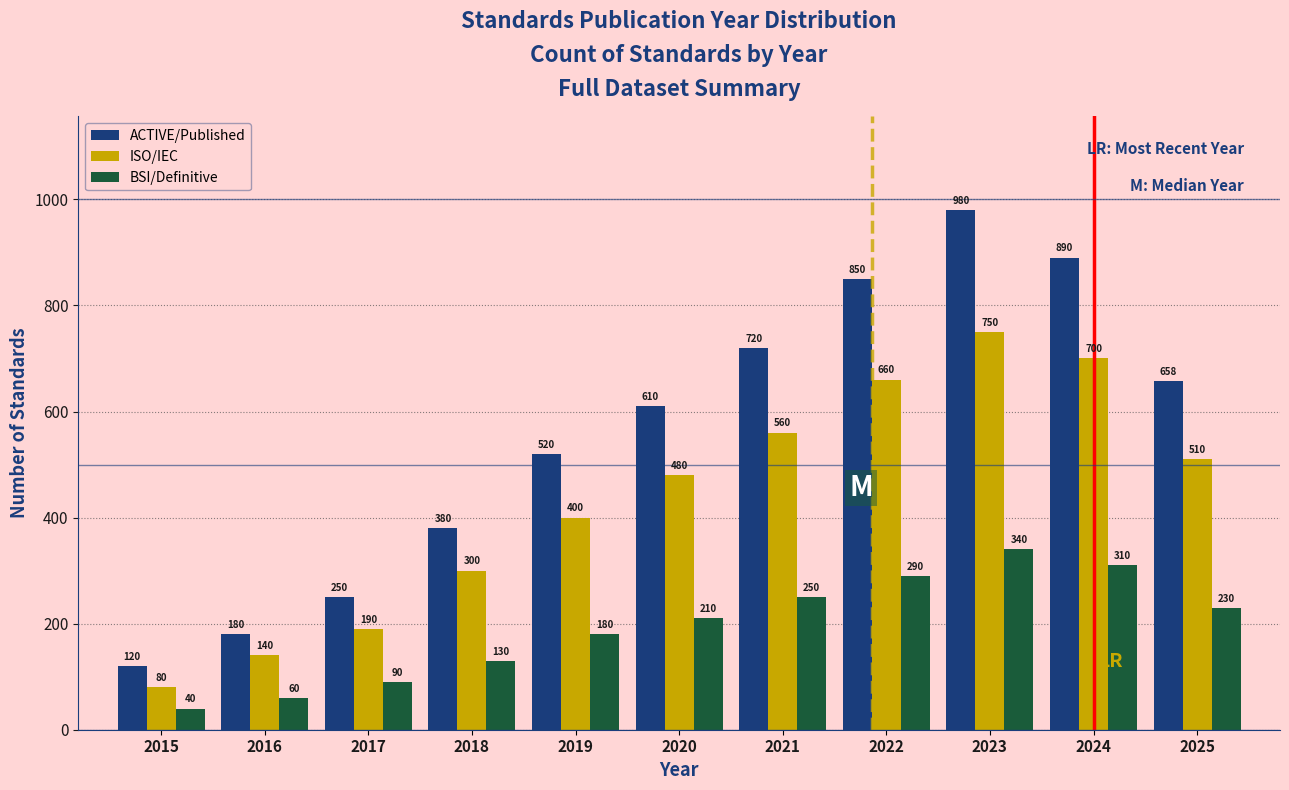

Reading left to right, list all the values displayed in this chart.

ACTIVE/Published: 120	180	250	380	520	610	720	850	980	890	658
ISO/IEC: 80	140	190	300	400	480	560	660	750	700	510
BSI/Definitive: 40	60	90	130	180	210	250	290	340	310	230